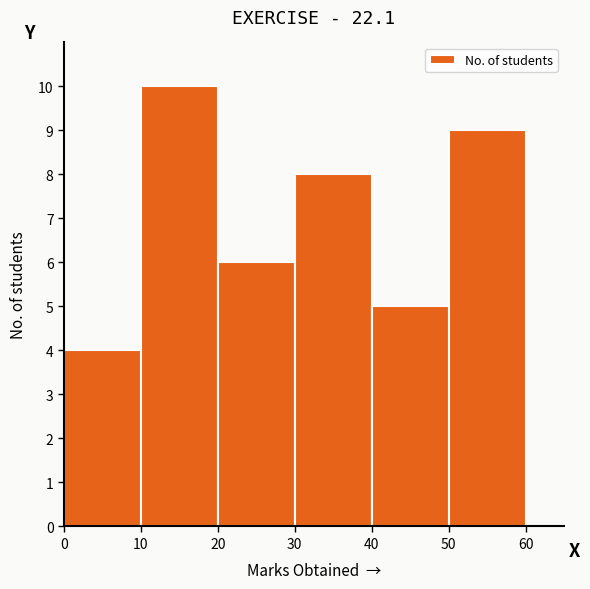

Which range on the x-axis has the tallest bar?

10 to 20